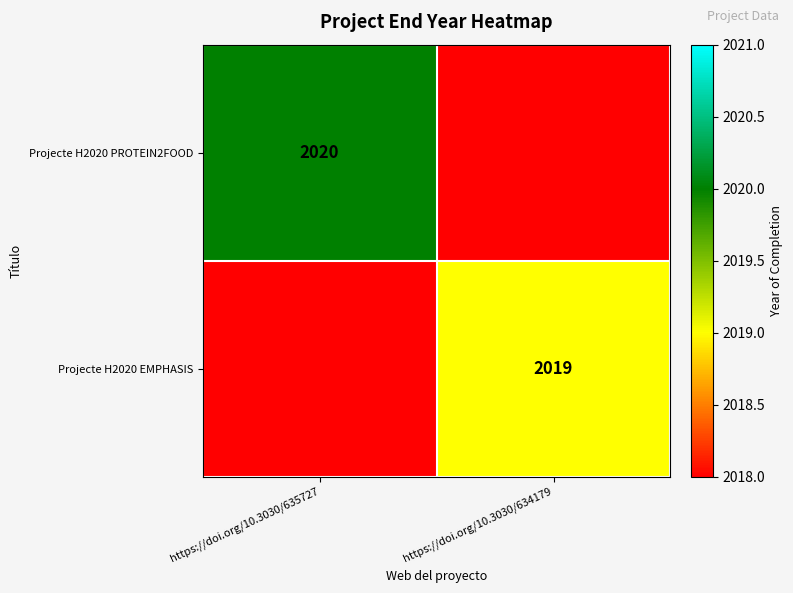

At which category is the sum across all series the highest?

https://doi.org/10.3030/635727